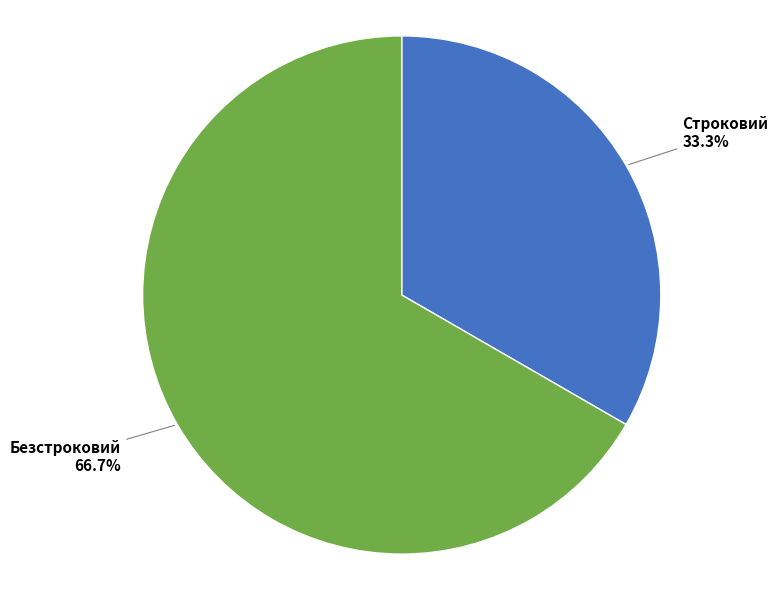

Is there a majority slice in this chart?

Yes